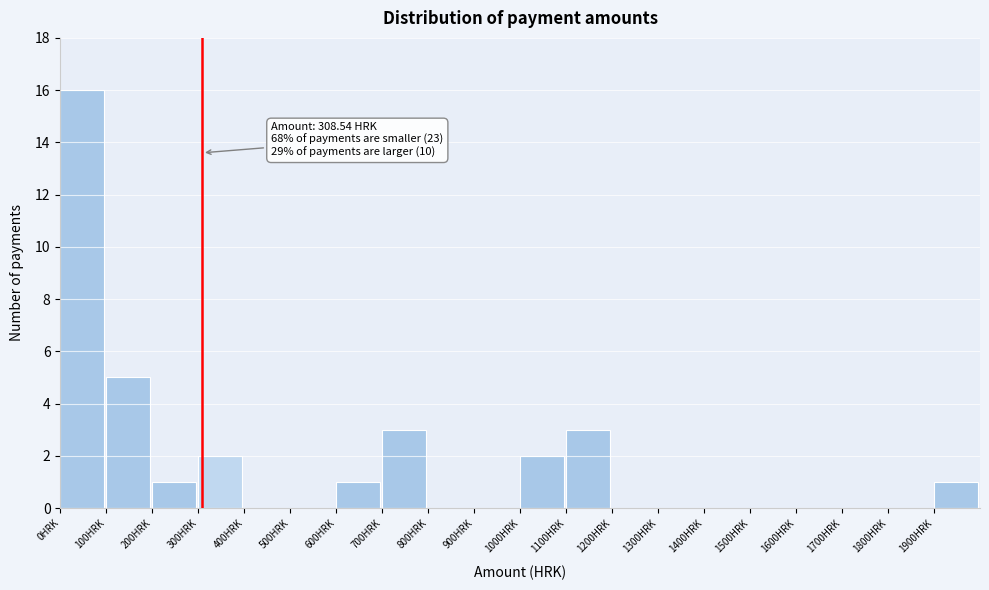

Over which range of the x-axis is the bar tallest?

0 to 100